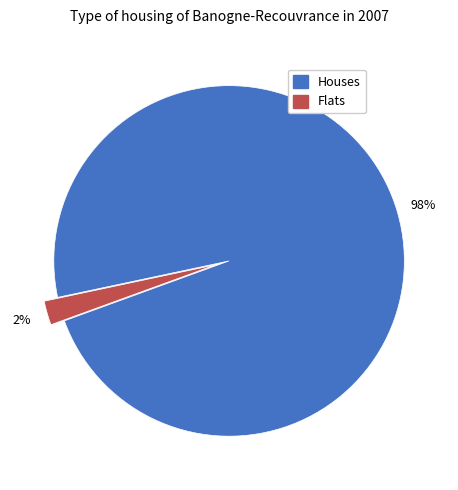

To the nearest percent, what is the average slice percentage?

50%